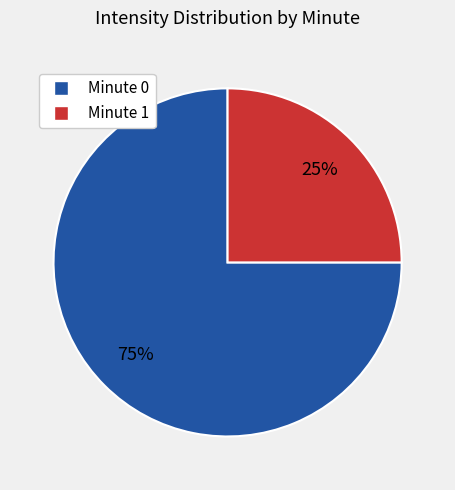

Which has a higher value, Minute 0 or Minute 1?

Minute 0